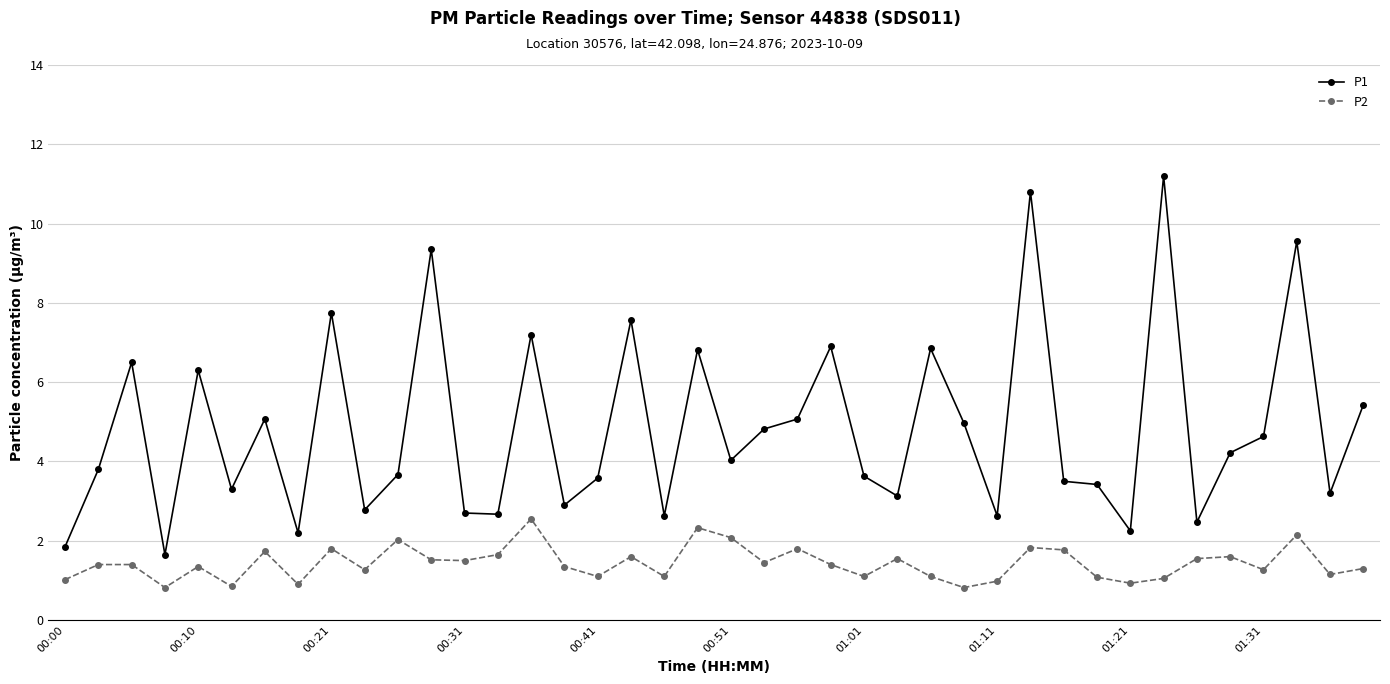

How many lines are shown in the chart?

2